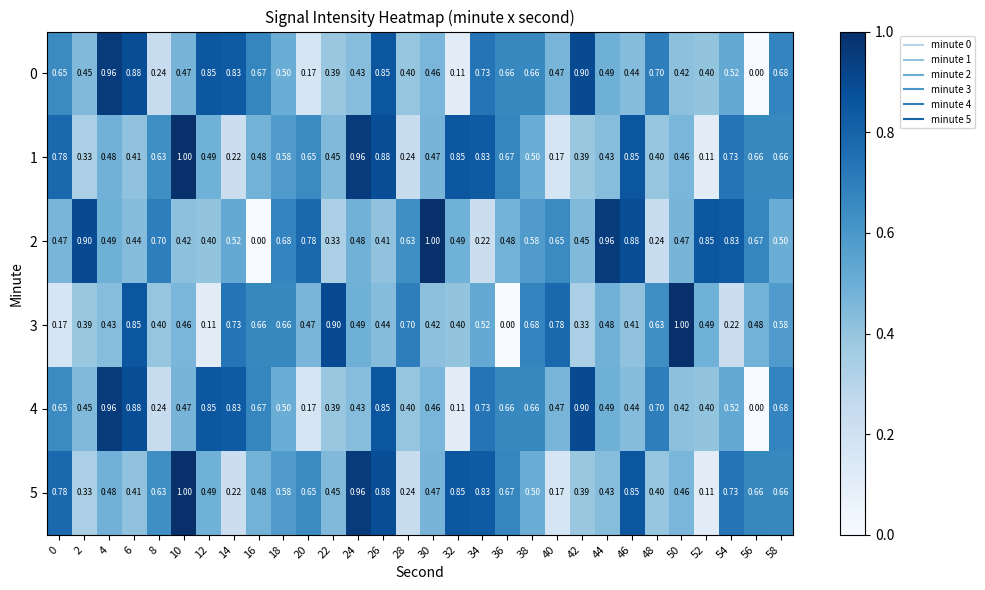

How many categories are shown in the chart?

30